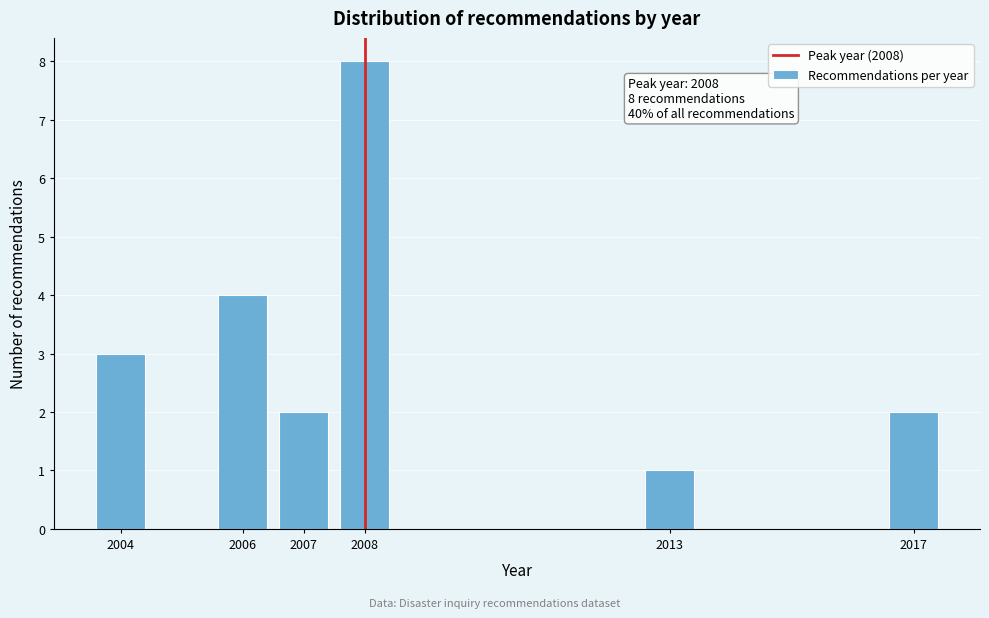

Reading right to left, what are all the values shown in this chart?

2	1	8	2	4	3